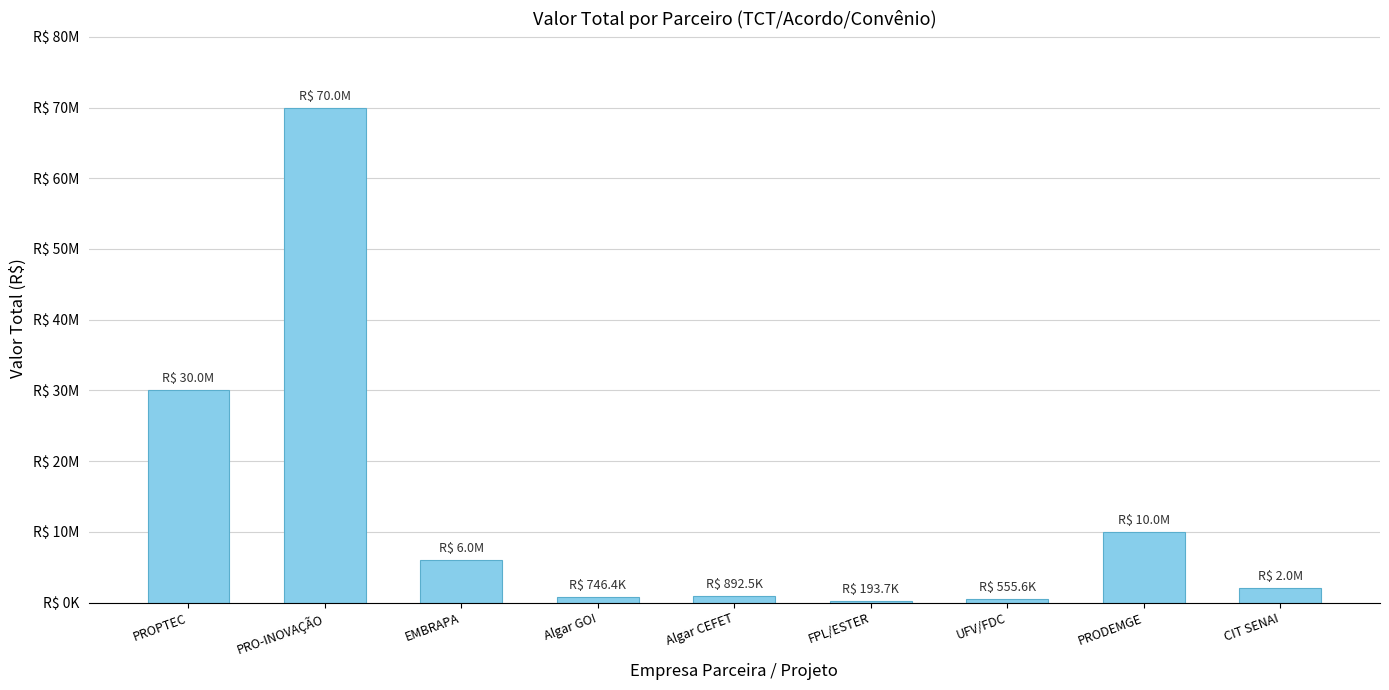

Which label corresponds to the smallest value in the chart?

FPL/ESTER